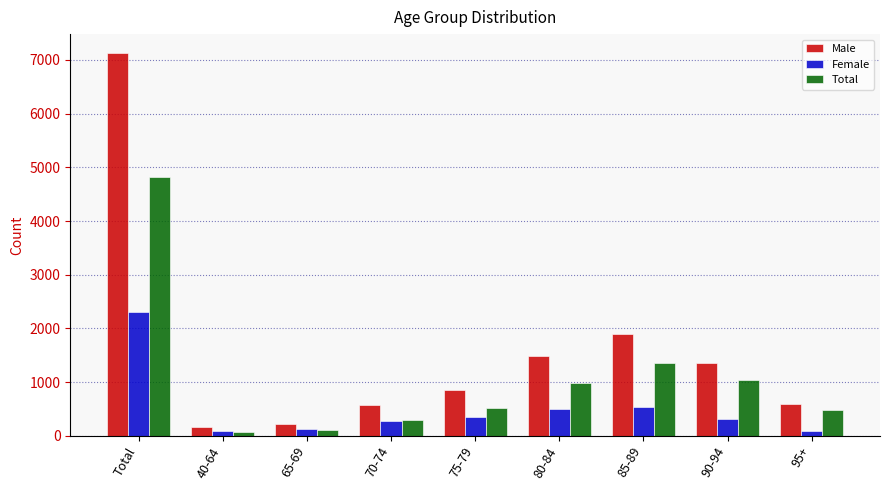

What are all the series names shown in the legend?

Male, Female, Total